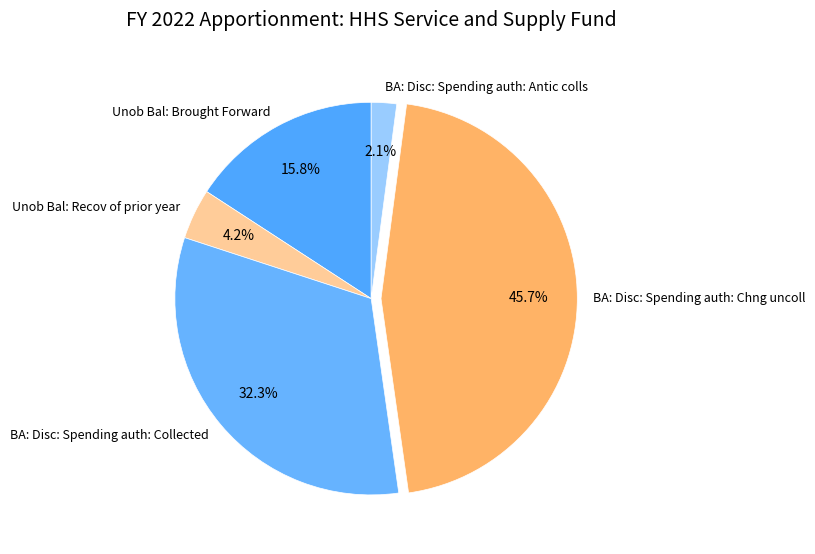

Is BA: Disc: Spending auth: Collected the majority of the pie?

No